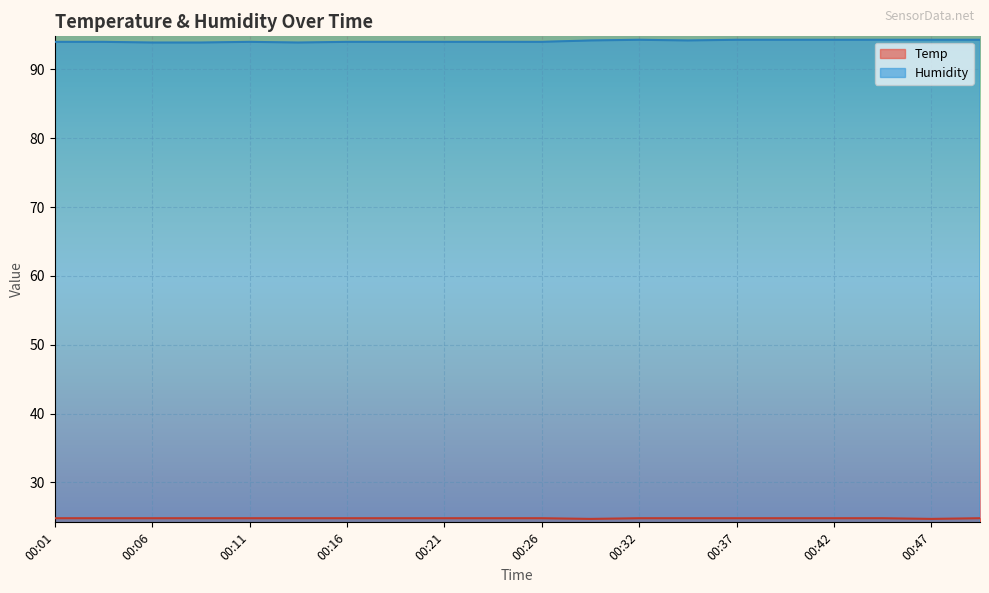

What is the average value of the Temp series?

24.8